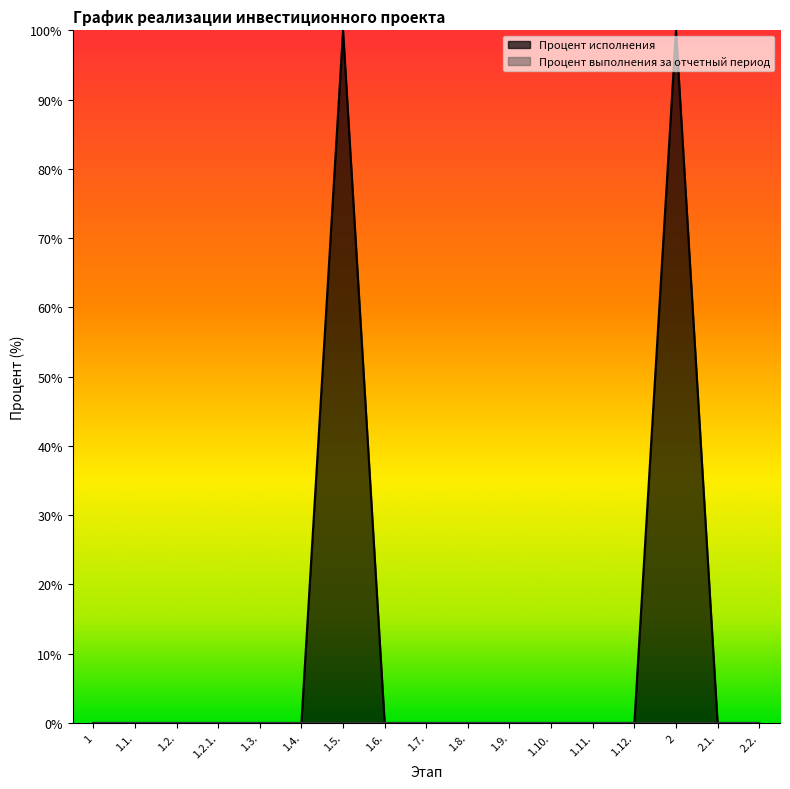

Between 1.6. and 1.10., which is larger?

1.6.